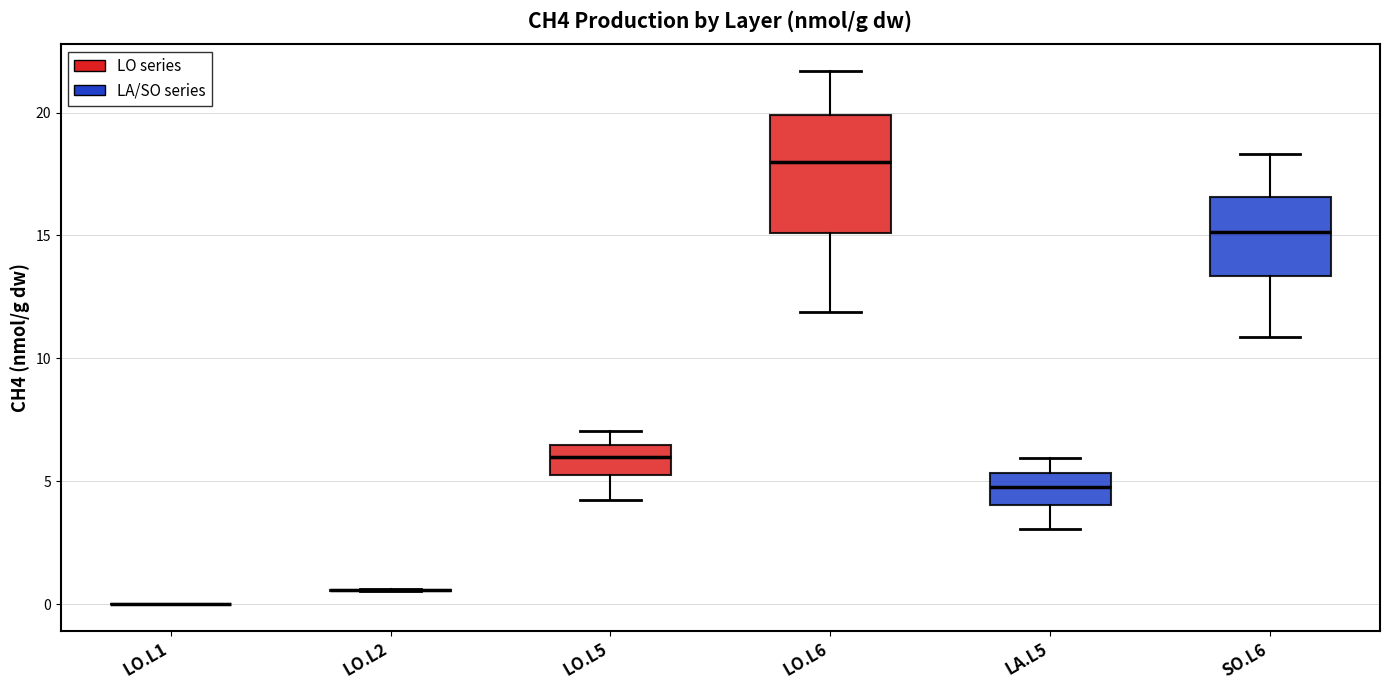

Reading left to right, read every box against the y-axis: the position of its median line, the range the box covers, and the ends of its whiskers. The values are not printed on the chart, so give them approximately, as read against the axis.

LO.L1: box collapsed to a line at 0.0, whiskers 0.0 to 0.0
LO.L2: box collapsed to a line at 0.5, whiskers 0.5 to 0.5
LO.L5: median 6.0, box 5.5 to 6.5, whiskers 4.0 to 7.0
LO.L6: median 18.0, box 15.0 to 20.0, whiskers 12.0 to 21.5
LA.L5: median 5.0, box 4.0 to 5.5, whiskers 3.0 to 6.0
SO.L6: median 15.0, box 13.5 to 16.5, whiskers 11.0 to 18.5